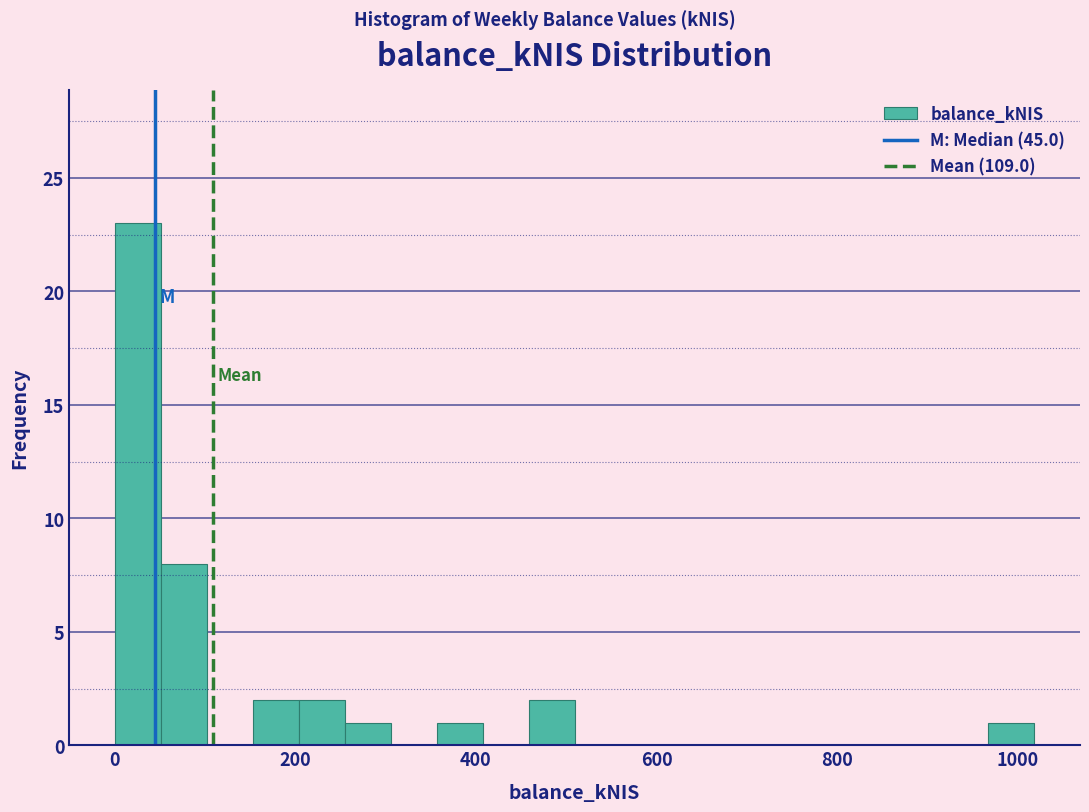

Read against the x-axis, roughly where is the centre of the tallest bar?

20